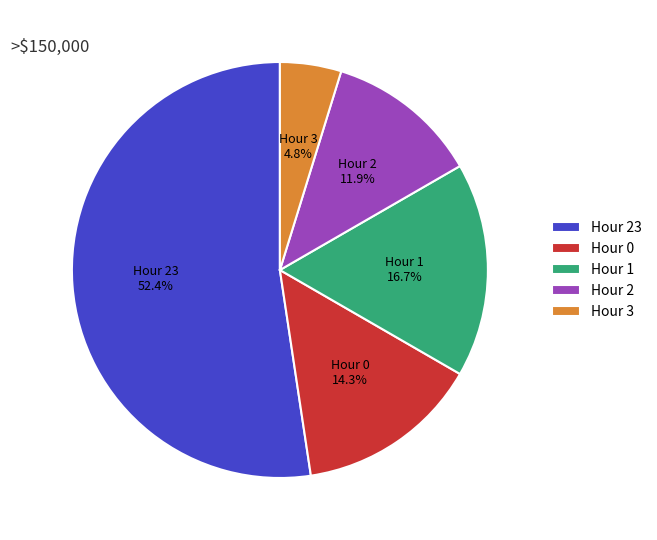

How much of the chart is everything except Hour 1?

83.3%